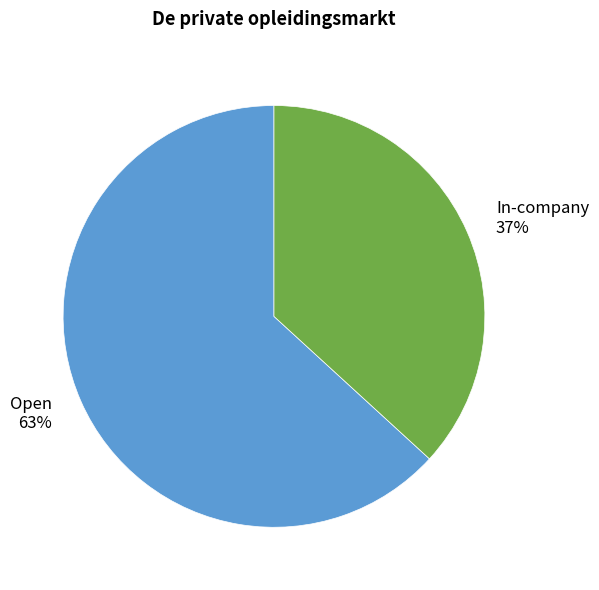

Which slice represents more than half of the pie?

Open